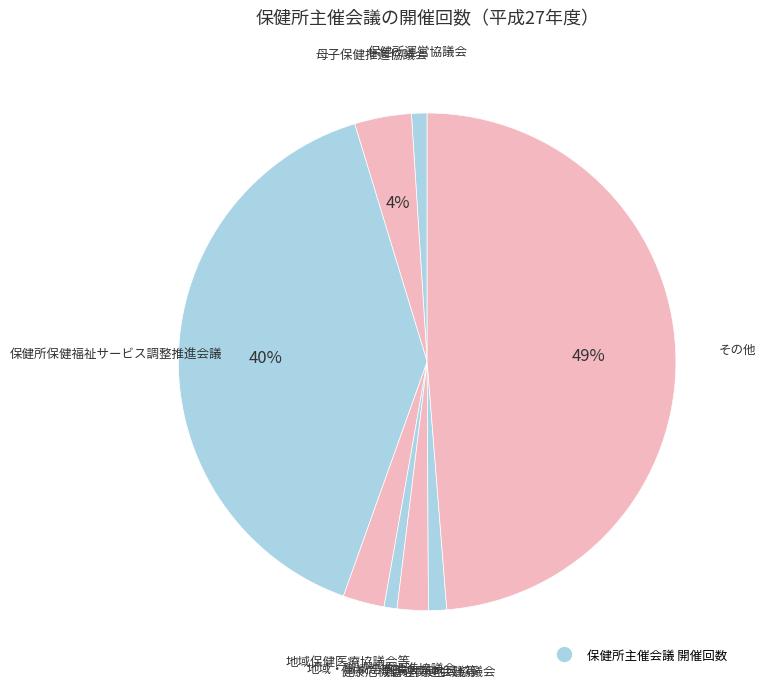

To the nearest percent, what is the average slice percentage?

12%